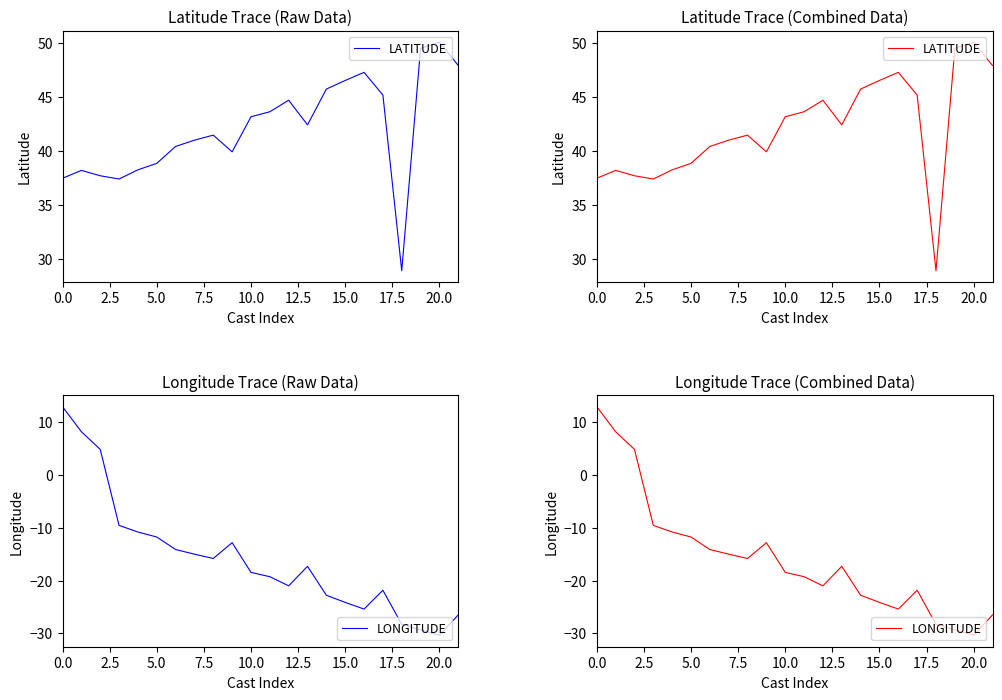

True or false: LATITUDE has a value of 27.9 at 20.0.

False